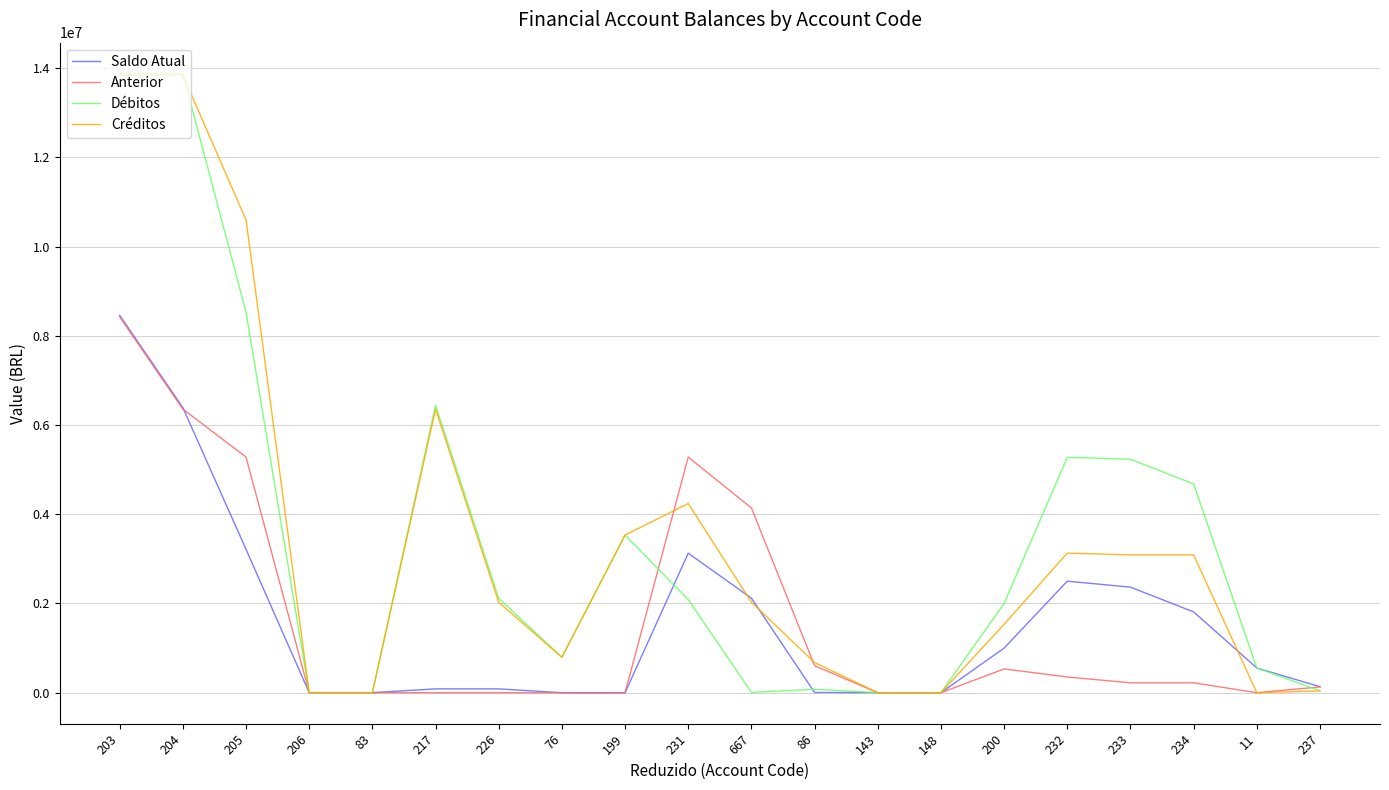

At which label is Anterior closest to 4212839?

667